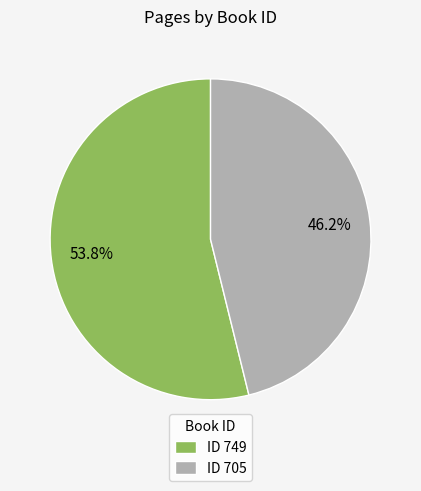

Which category accounts for the majority?

ID 749